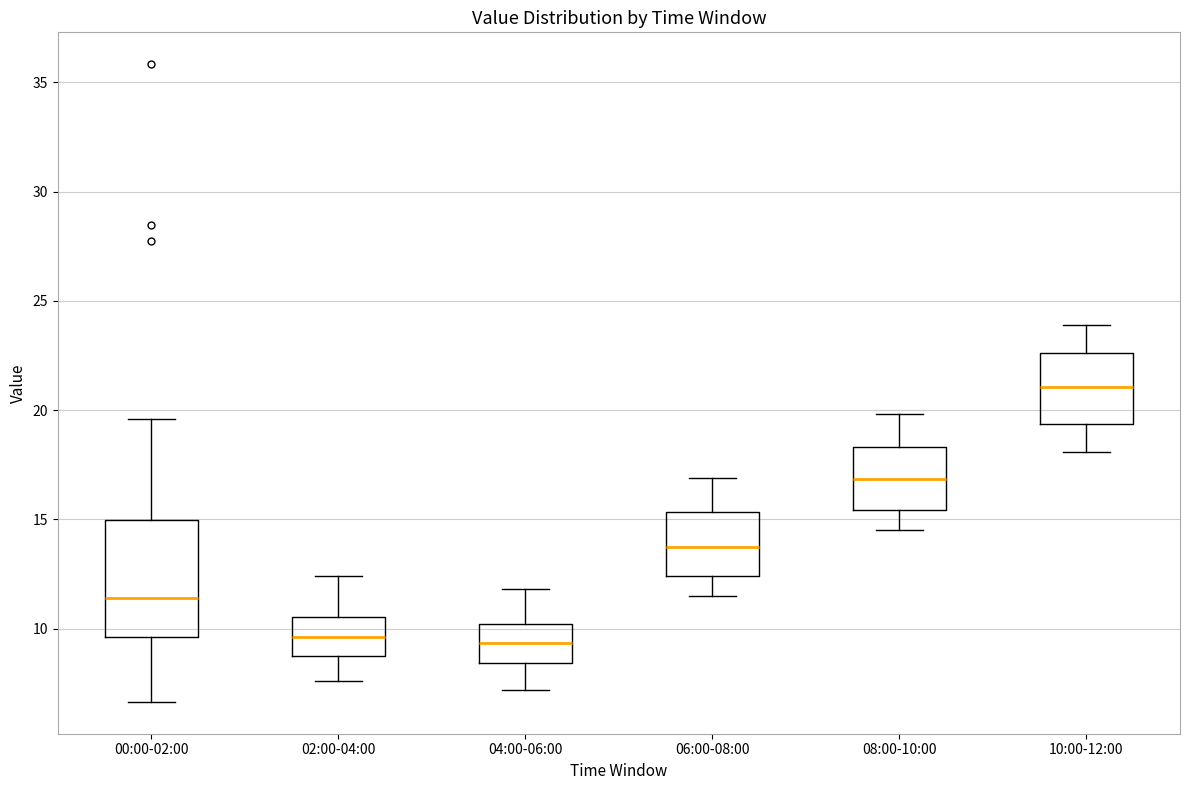

Reading left to right, transcribe this box plot: for each box, give where its median line is, the range the box spans, and where its two whiskers end, as read against the y-axis. The values are not printed on the chart, so give them approximately, as read against the axis.

00:00-02:00: median 11.5, box 9.5 to 15.0, whiskers 6.5 to 19.5
02:00-04:00: median 9.5, box 8.5 to 10.5, whiskers 7.5 to 12.5
04:00-06:00: median 9.5, box 8.5 to 10.0, whiskers 7.0 to 12.0
06:00-08:00: median 13.5, box 12.5 to 15.5, whiskers 11.5 to 17.0
08:00-10:00: median 17.0, box 15.5 to 18.5, whiskers 14.5 to 20.0
10:00-12:00: median 21.0, box 19.5 to 22.5, whiskers 18.0 to 24.0